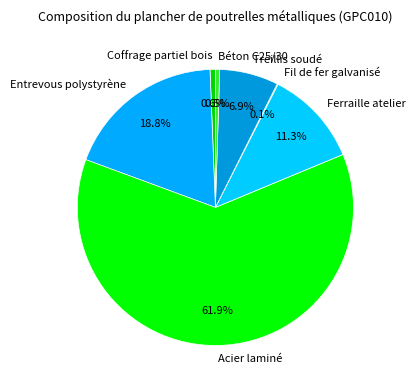

To the nearest percent, what is the difference between the largest and smallest slice percentages?

62%